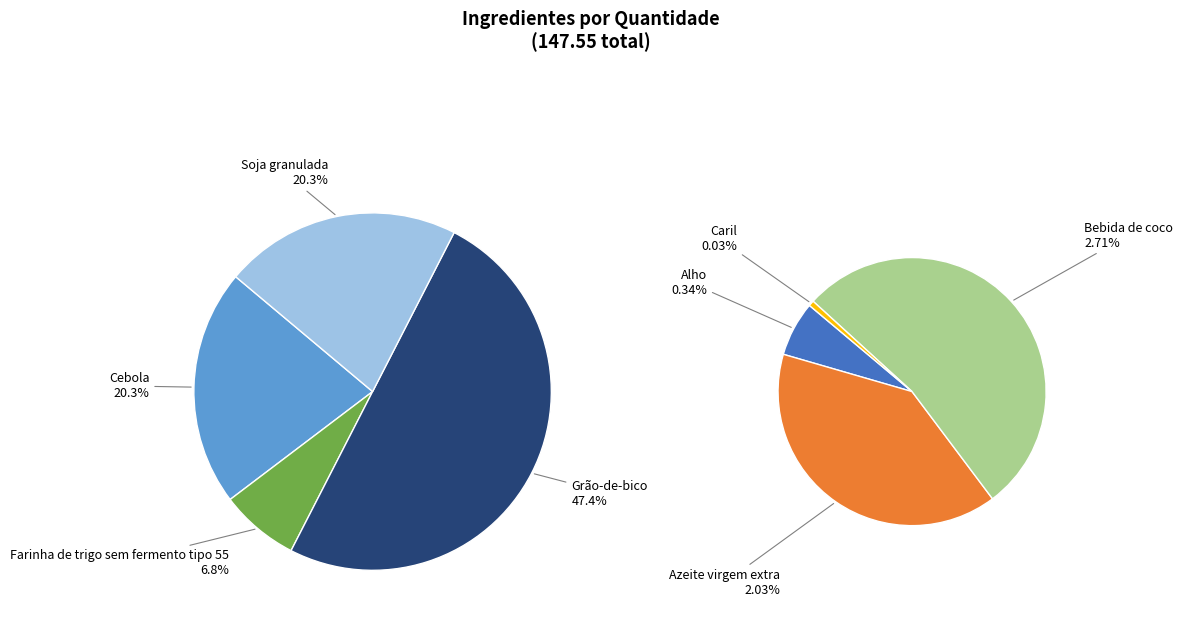

To the nearest percent, what is the combined percentage of Bebida de coco and Azeite virgem extra?

5%